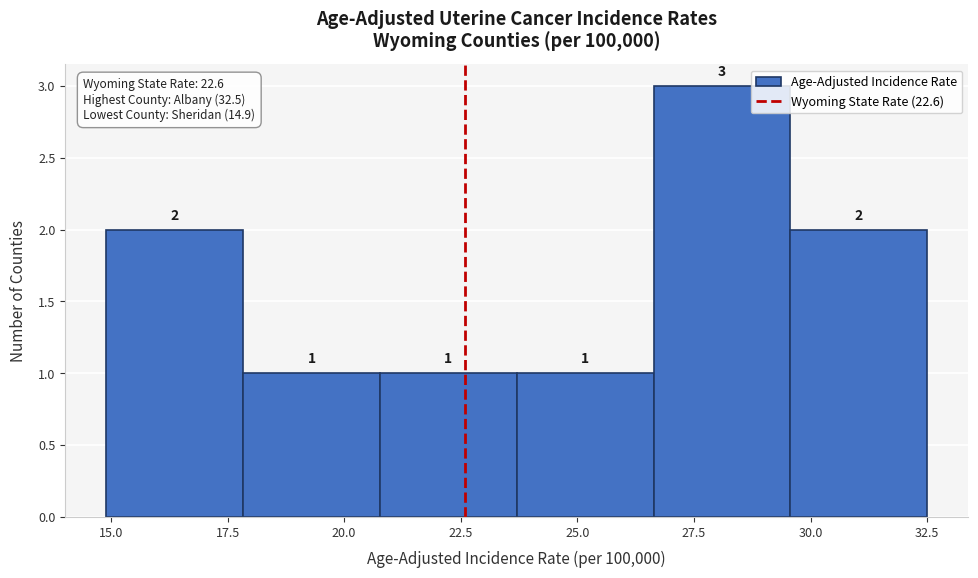

Reading left to right, transcribe this chart: for each bar, give the range it covers on the x-axis and its height. The bar edges are not printed on the chart, so give them approximately, as read against the axis.

15.0 to 18.0: 2
18.0 to 21.0: 1
21.0 to 23.5: 1
23.5 to 26.5: 1
26.5 to 29.5: 3
29.5 to 32.5: 2